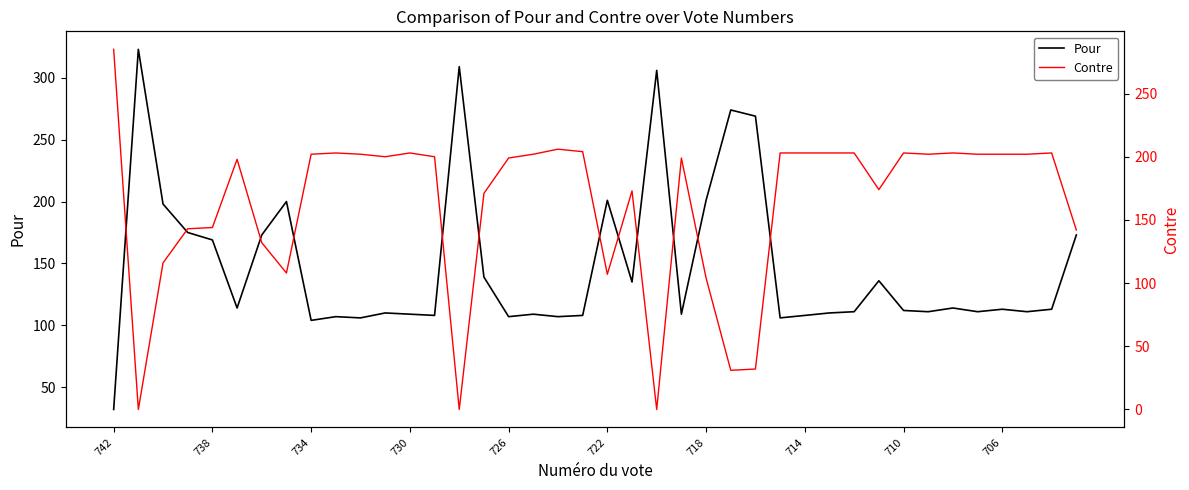

True or false: Pour and Contre intersect in this chart.

True